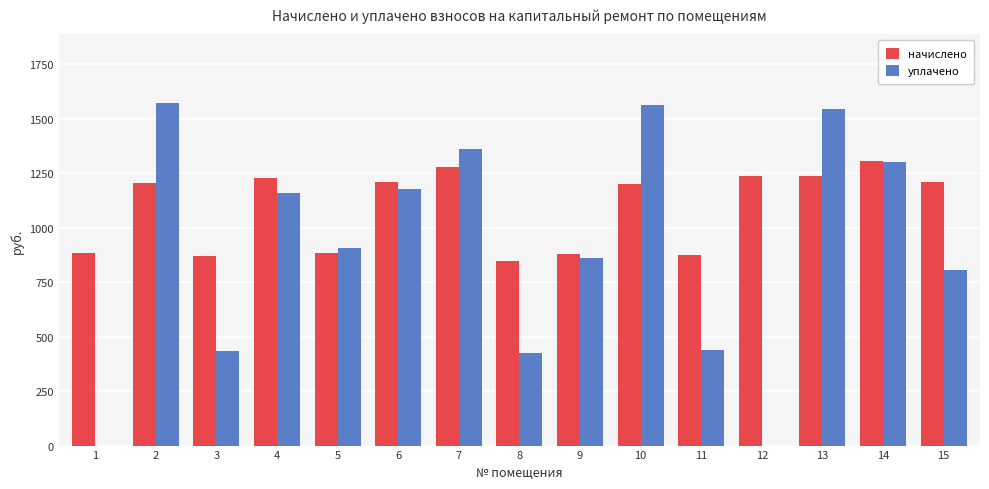

What is the sum of the уплачено values at 7 and 11?

1800.7